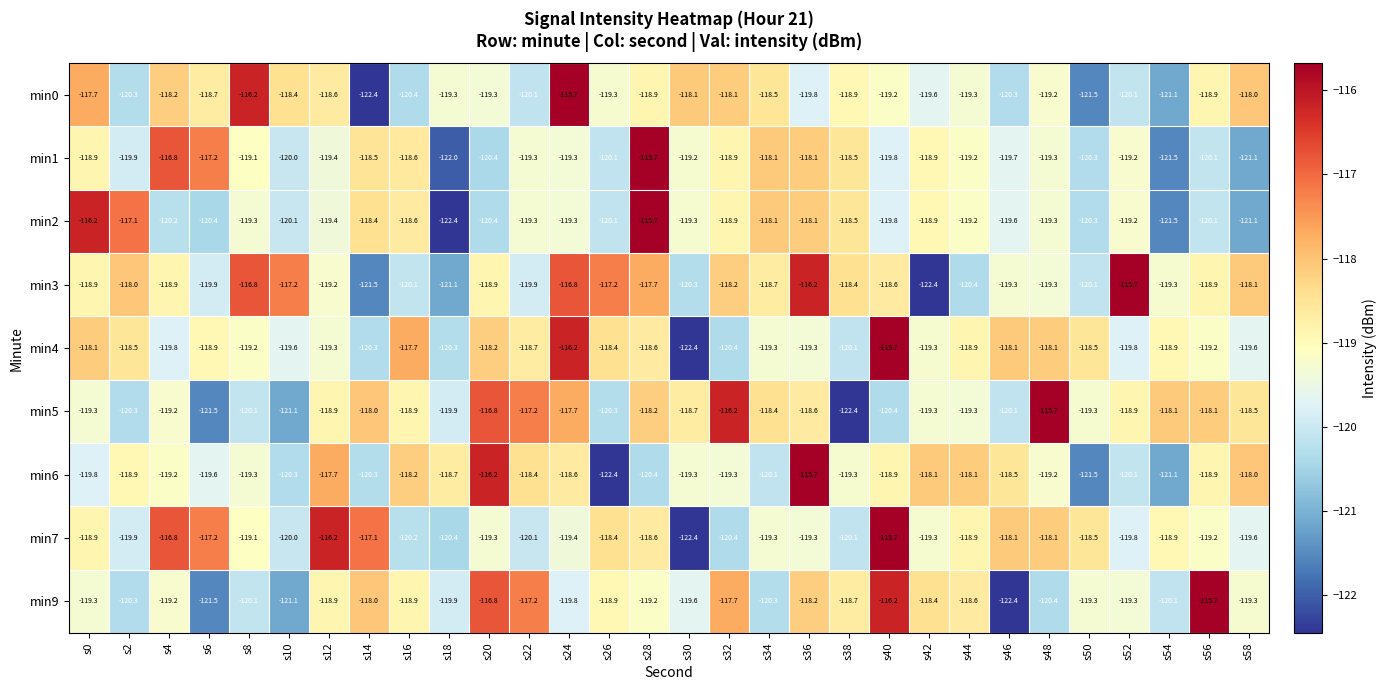

What is the approximate value of min2 at s10?

-120.1